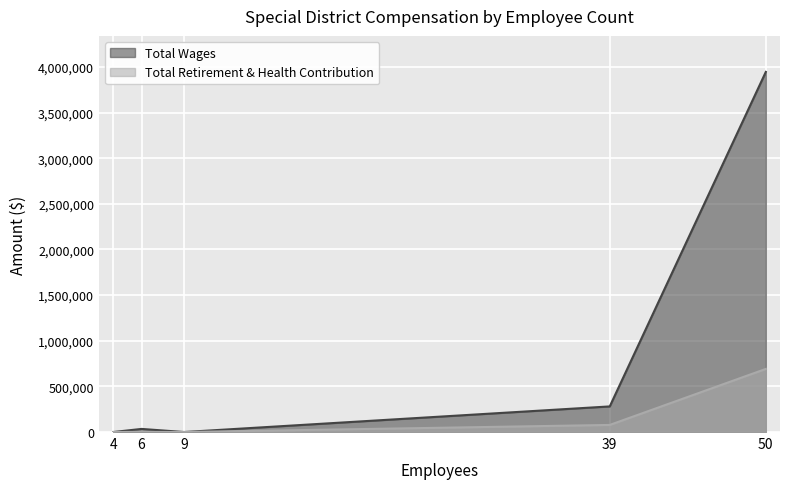

True or false: Total Retirement & Health Contribution and Total Wages cross at least once.

False